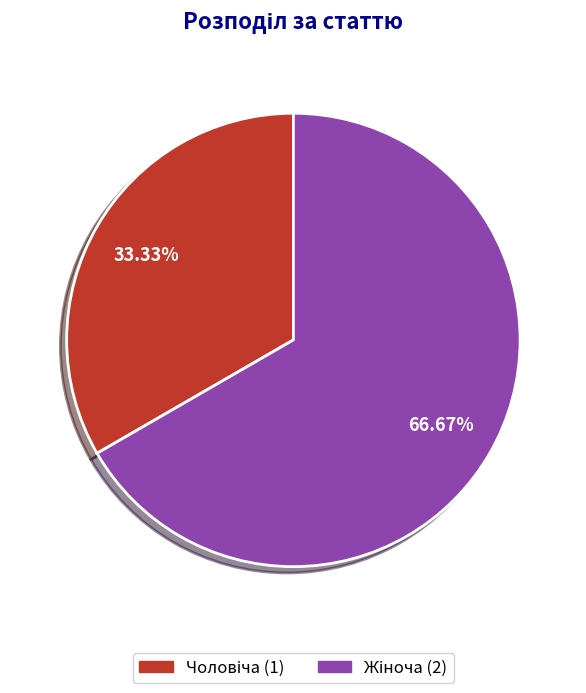

Does any single category account for the majority?

Yes